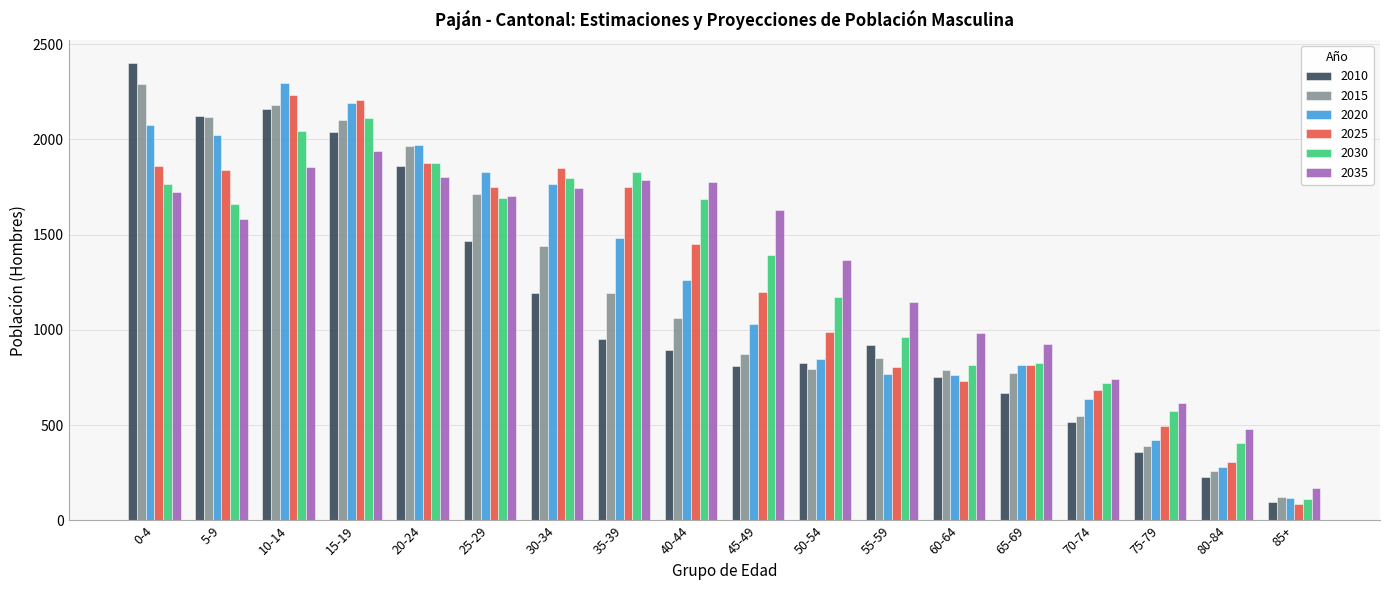

What is the sum of the 2035 values at 50-54 and 30-34?

3113